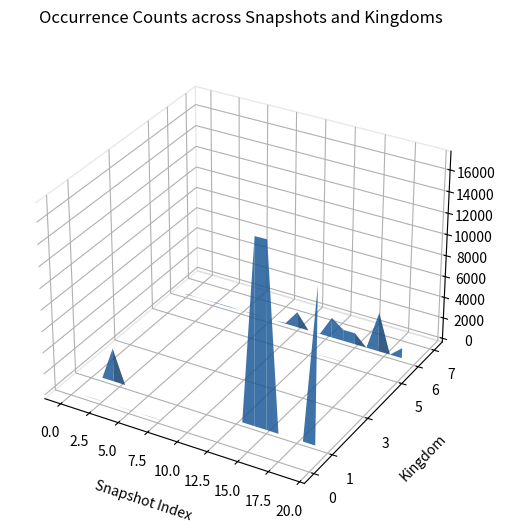

Reading left to right, what are all the values shown in this chart?

0: 0	0	22	0	0	22	0	23	0	0	0	0	0	0	0	0	0	0	0	0
1: 0	1	3155	0	0	1	0	2	1	0	0	4	0	0	17330	17353	3	0	3	14622
3: 0	0	0	0	0	0	0	0	0	0	0	0	0	0	2	2	0	0	0	0
5: 0	0	0	0	0	0	0	0	0	0	2	0	0	2	22	22	0	0	0	2
6: 44	13	13	44	44	0	46	0	0	73	1477	0	26	1920	1074	1074	0	3729	0	967
7: 0	0	0	0	0	0	0	0	0	0	8	0	0	8	0	8	0	0	0	8